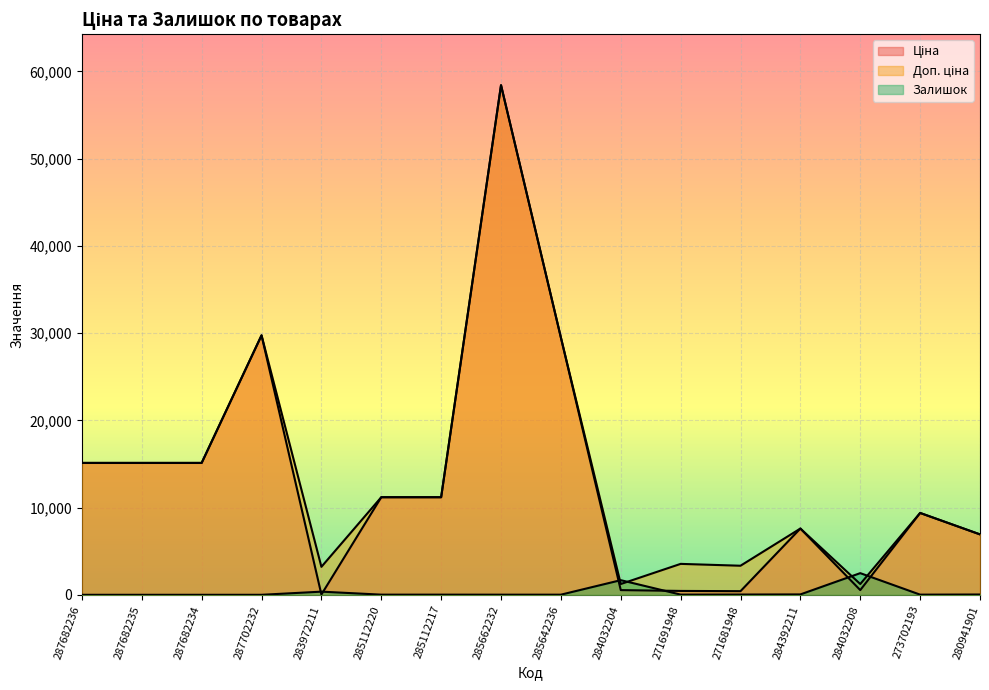

The Ціна series shows 922.5 at 284032204. True or false?

False